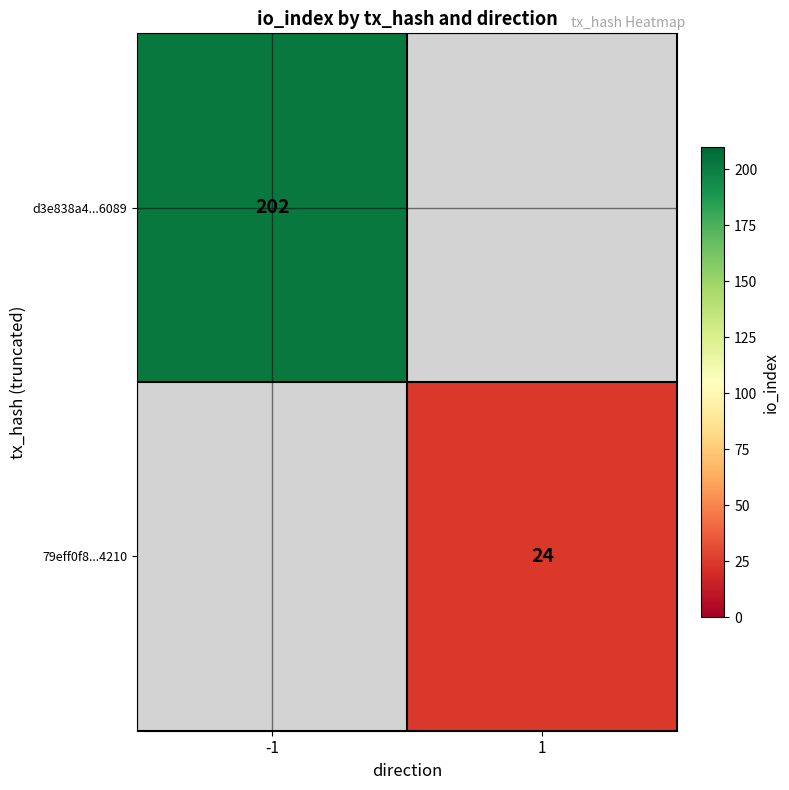

Is the value of 79eff0f8...4210 at 1 greater than the value of d3e838a4...6089 at -1?

No